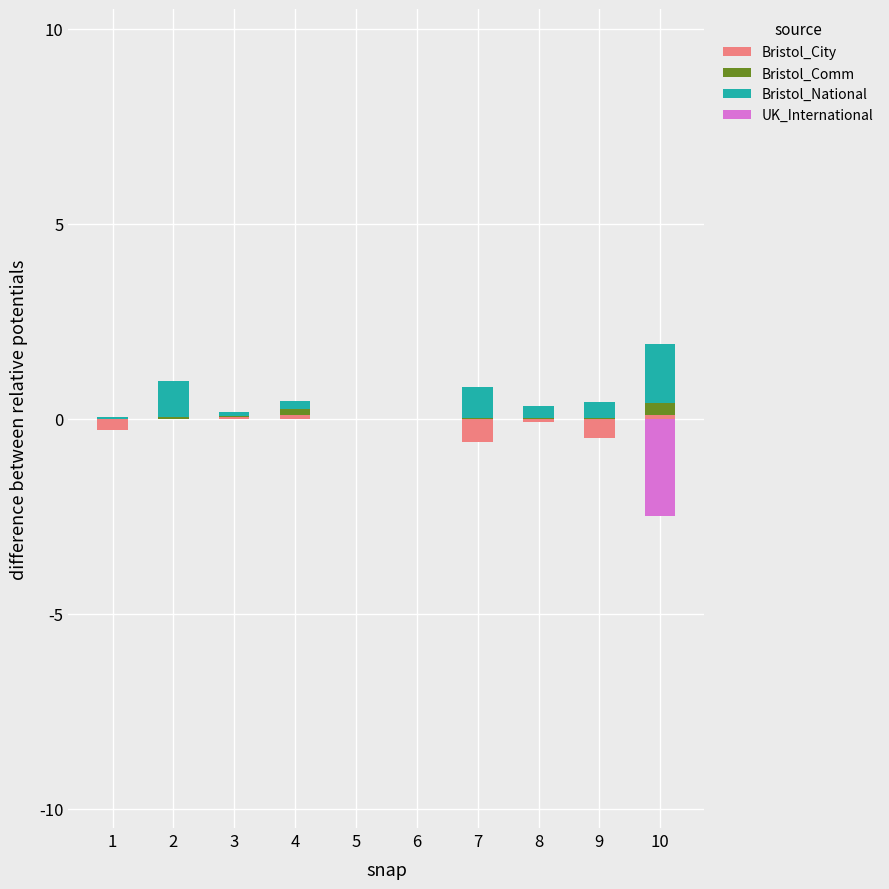

Which has a higher value, 6 or 1?

6